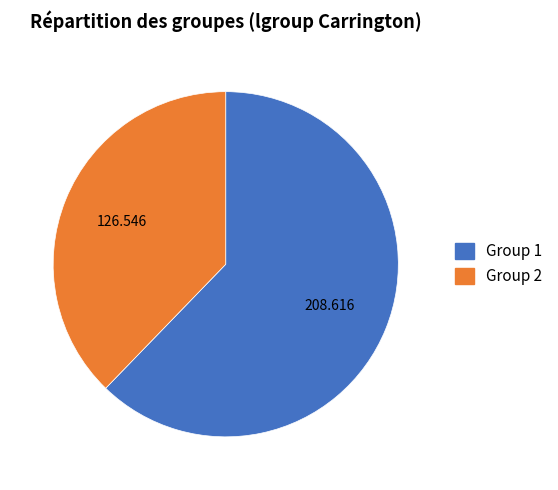

Is the sum of Group 1 and Group 2 greater than half?

Yes